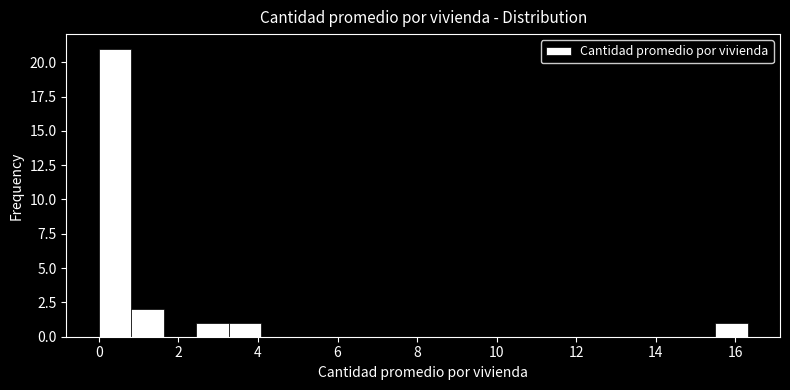

Over which range of the x-axis is the bar tallest?

0.0 to 0.8